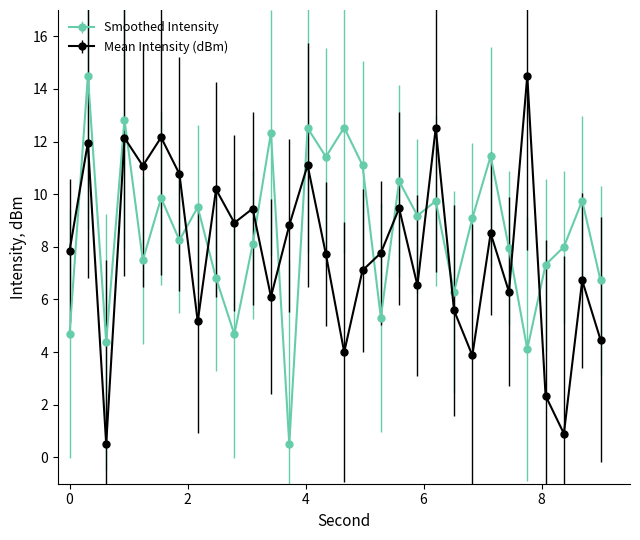

What is the average value of the Mean Intensity (dBm) series?

7.8